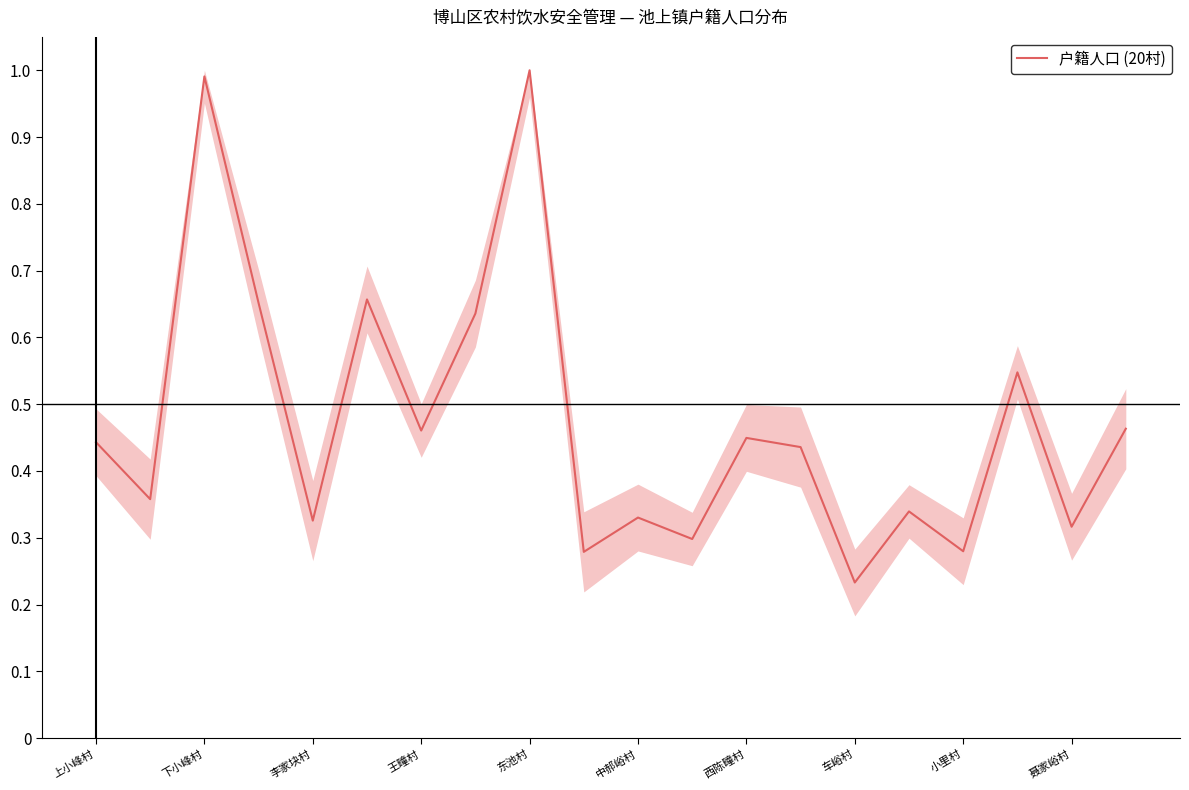

What is the maximum value shown in the chart?

1.0